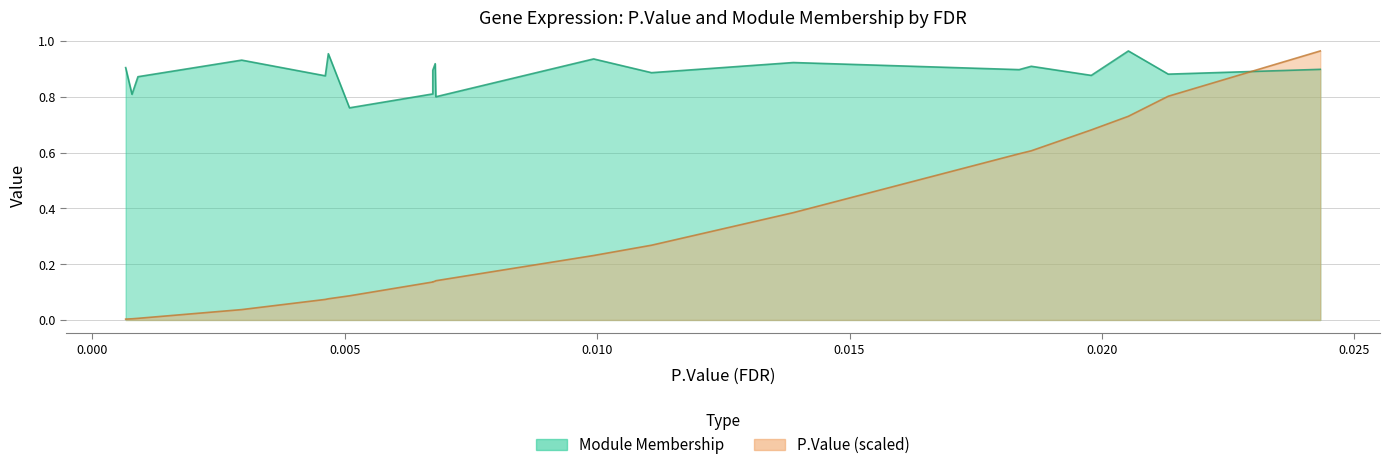

Reading left to right, extract all data points from this chart.

P.Value: FW340055=0.0	ANXA3=0.0	RNF24=0.0	STX3=0.0	CXCR1=0.1	PPP1R3B=0.1	DHRSX=0.1	LIMK2=0.1	AK127443=0.1	MXD1=0.1	CLEC4E=0.1	CXCR2=0.2	FCGR3B=0.3	ALPK1=0.4	GK=0.6	AK026714=0.6	MXD3=0.7	NRBF2=0.7	KCNJ2=0.8	PHF21A=1.0
Module Membership: FW340055=0.9	ANXA3=0.8	RNF24=0.9	STX3=0.9	CXCR1=0.9	PPP1R3B=1.0	DHRSX=0.8	LIMK2=0.8	AK127443=0.9	MXD1=0.9	CLEC4E=0.8	CXCR2=0.9	FCGR3B=0.9	ALPK1=0.9	GK=0.9	AK026714=0.9	MXD3=0.9	NRBF2=1.0	KCNJ2=0.9	PHF21A=0.9